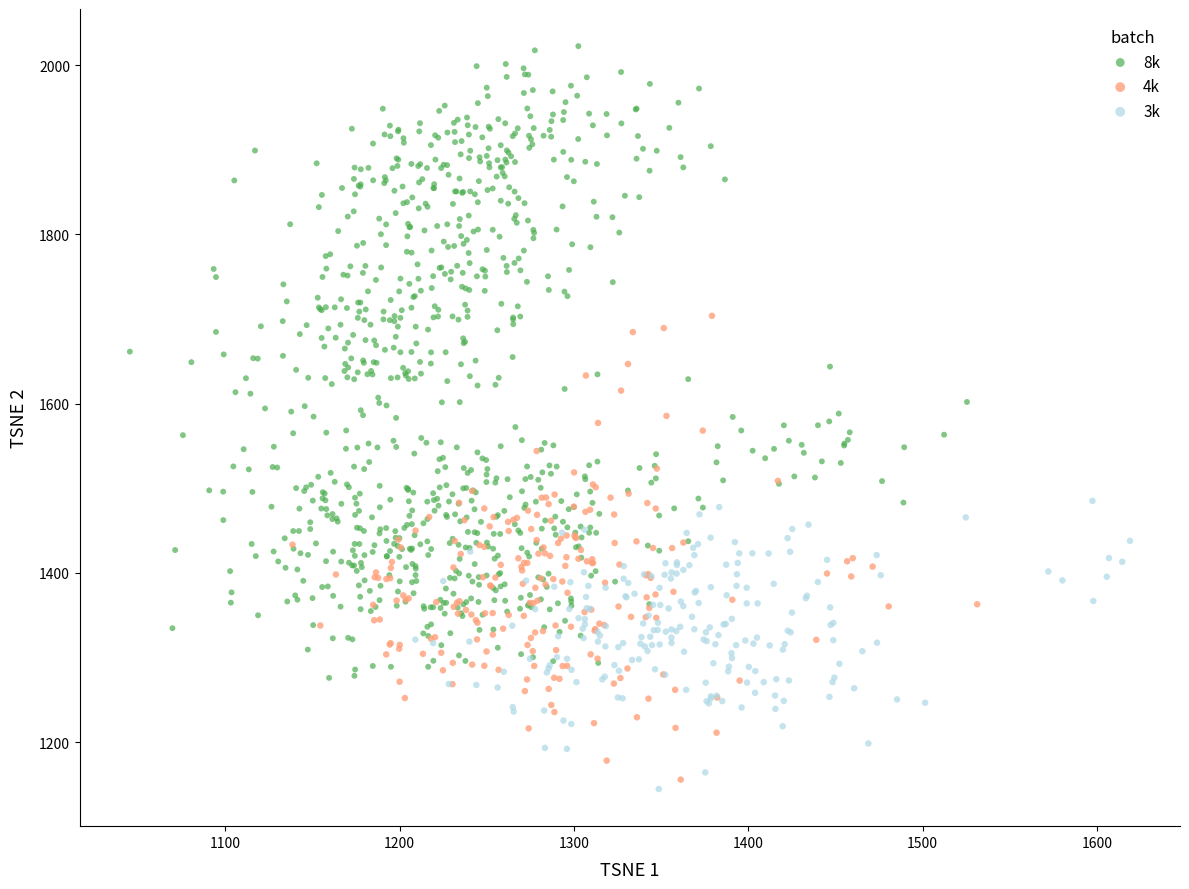

Which series has the widest spread of Y values?

8k